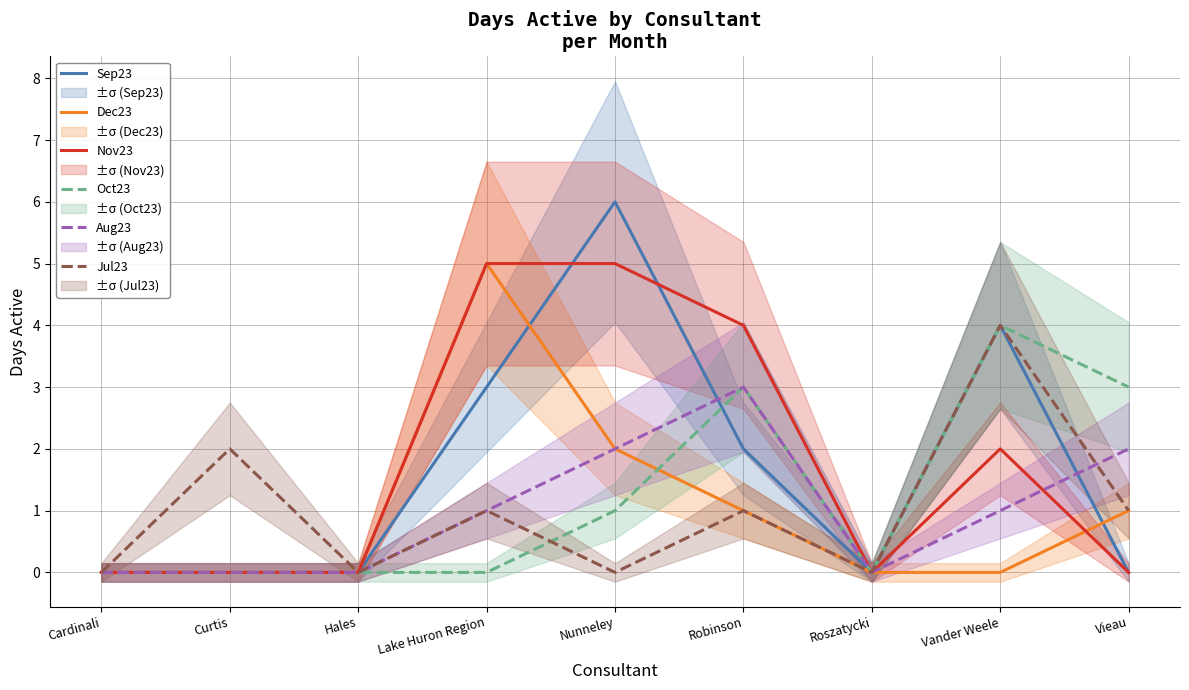

What is the difference between the second highest and minimum values in the Sep23 series?

4